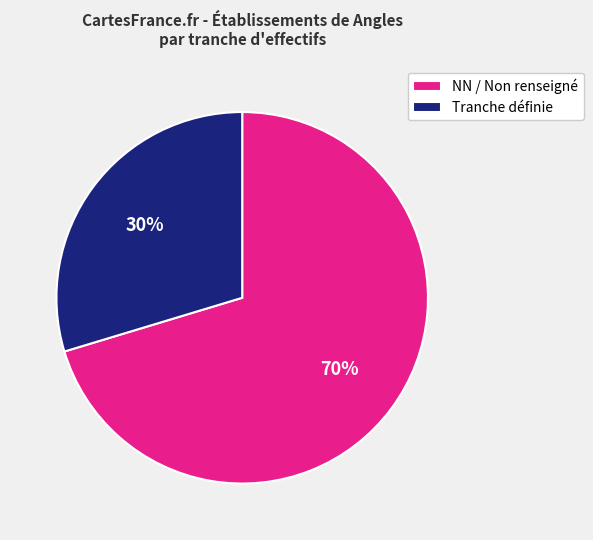

Is there any slice that represents more than half of the pie?

Yes